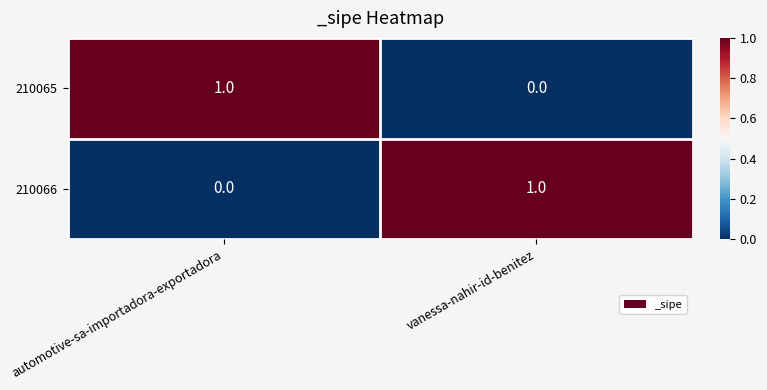

Where is 210065 nearest to the value 0?

vanessa-nahir-id-benitez